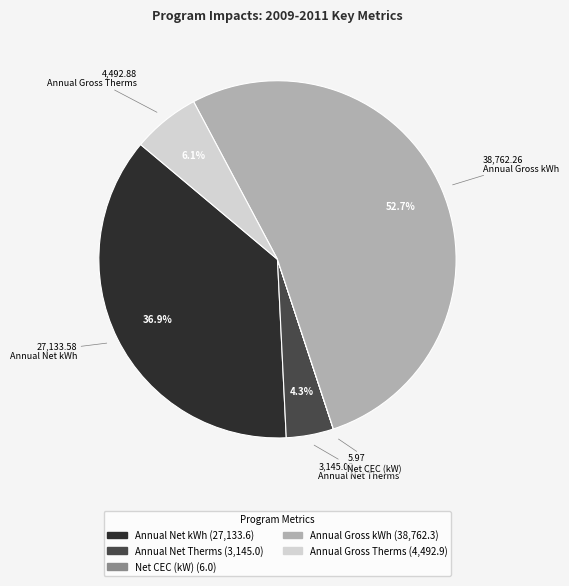

Is there any slice that represents more than half of the pie?

Yes